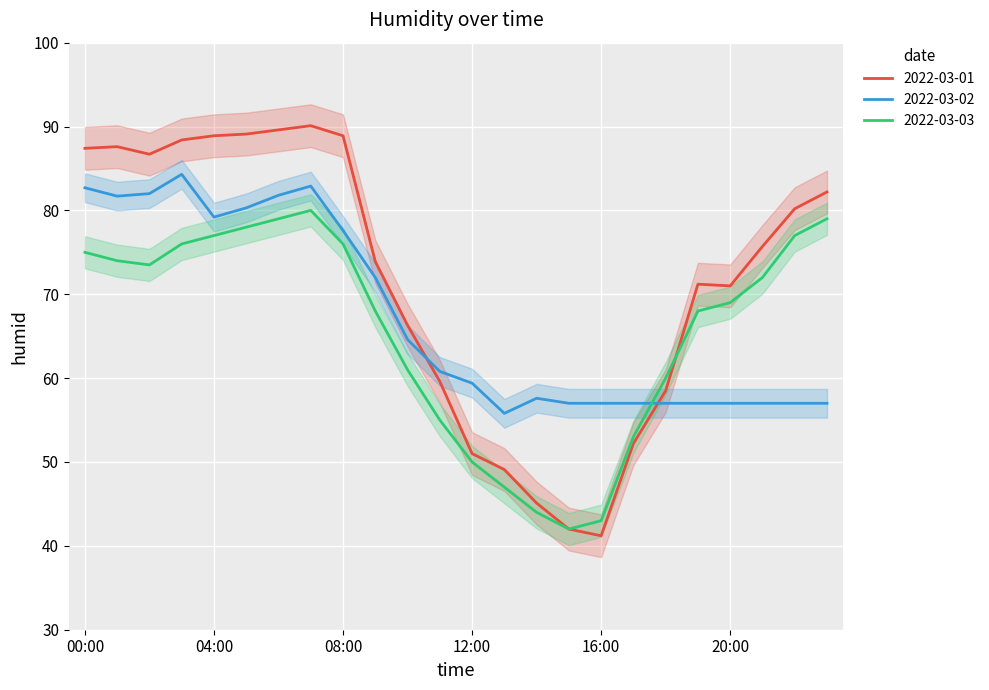

What is the total value across all series at 05:00?

247.4